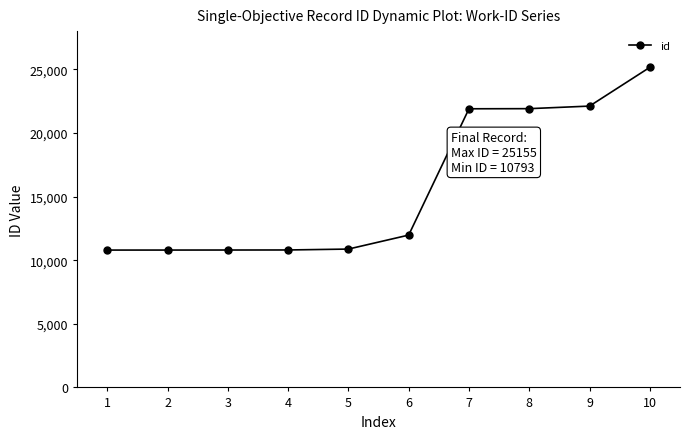

Between 7 and 3, which is larger?

7